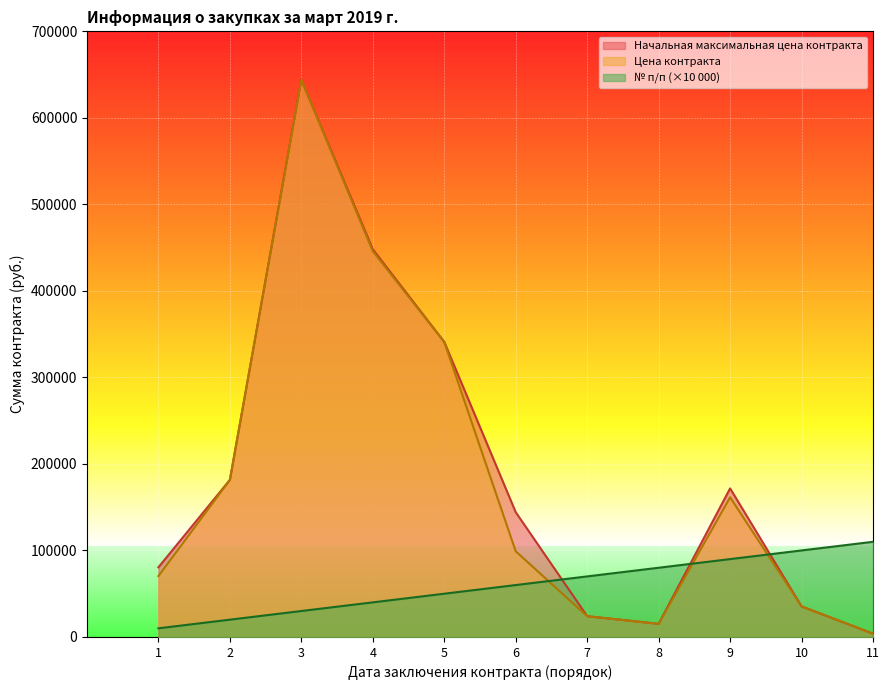

Reading left to right, extract all data points from this chart.

Начальная максимальная цена контракта: 80561	181600	644000	448053	340994	144213	24000	15200	171716	35335	3800
Цена контракта: 70400	181600	644000	445813	340994	99000	24000	15200	161413	35335	3800
№ п/п: 10000	20000	30000	40000	50000	60000	70000	80000	90000	100000	110000